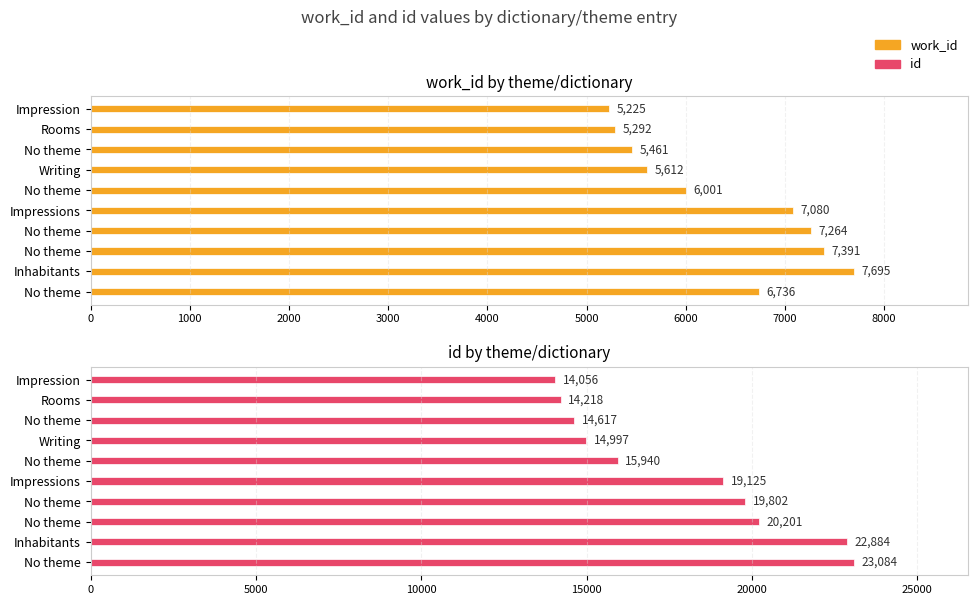

What are all the series names shown in the legend?

work_id, id